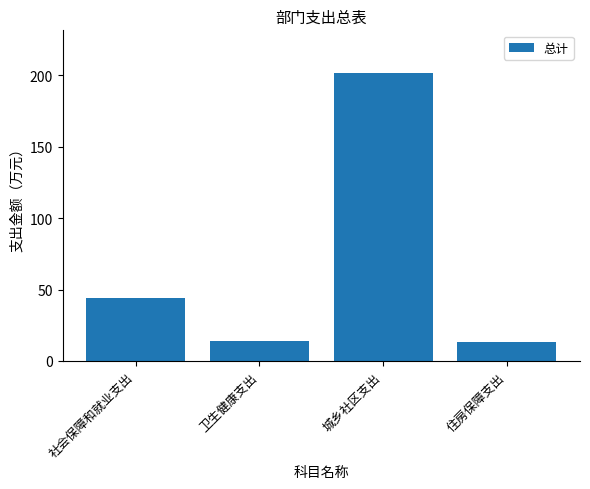

At which label does the data first exceed 43?

社会保障和就业支出